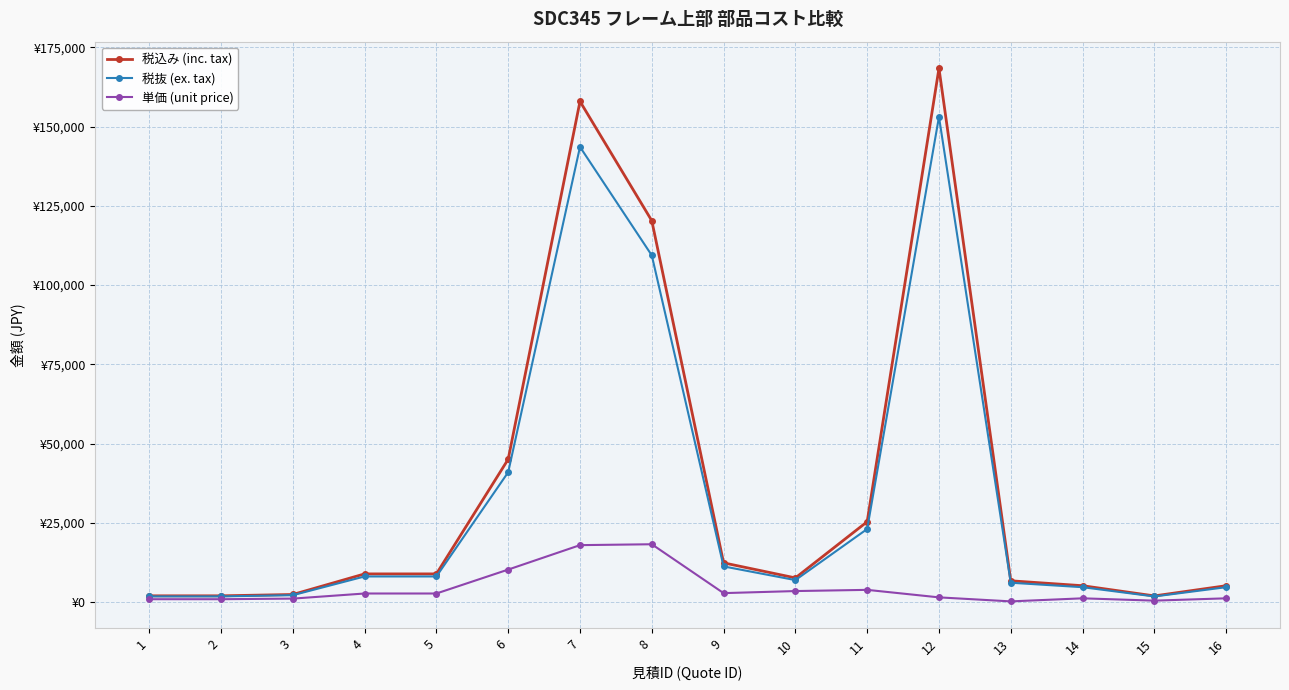

What are all the series names shown in the legend?

税込み (inc. tax), 税抜 (ex. tax), 単価 (unit price)